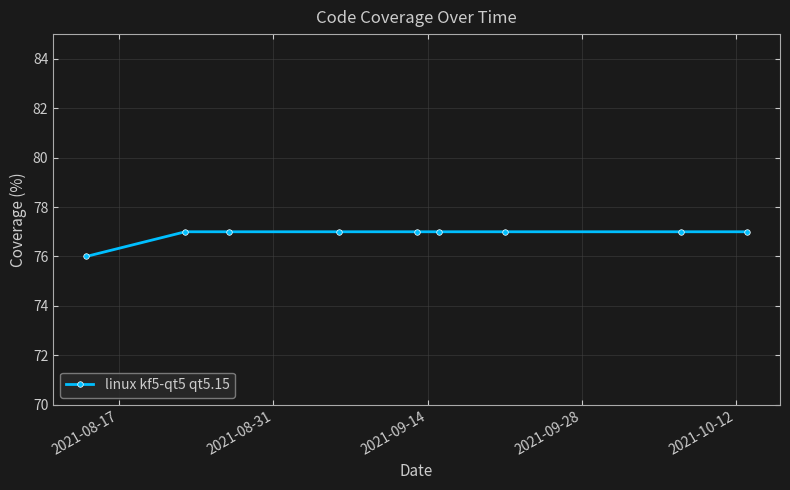

What is the maximum value shown in the chart?

77